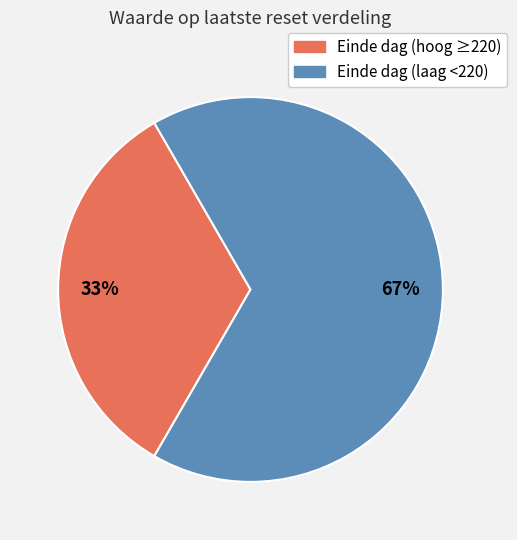

To the nearest percent, what is the average slice percentage?

50%